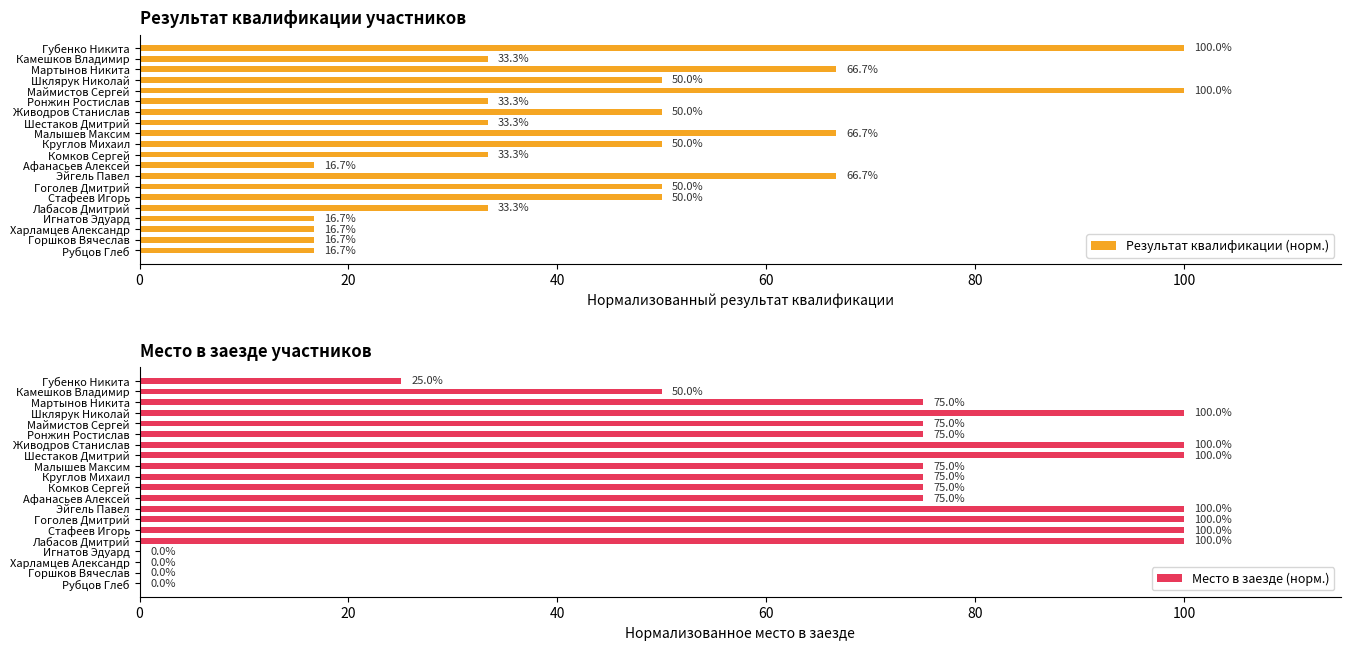

The Результат квалификации (норм.) series shows 25.5 at Стафеев Игорь. True or false?

False